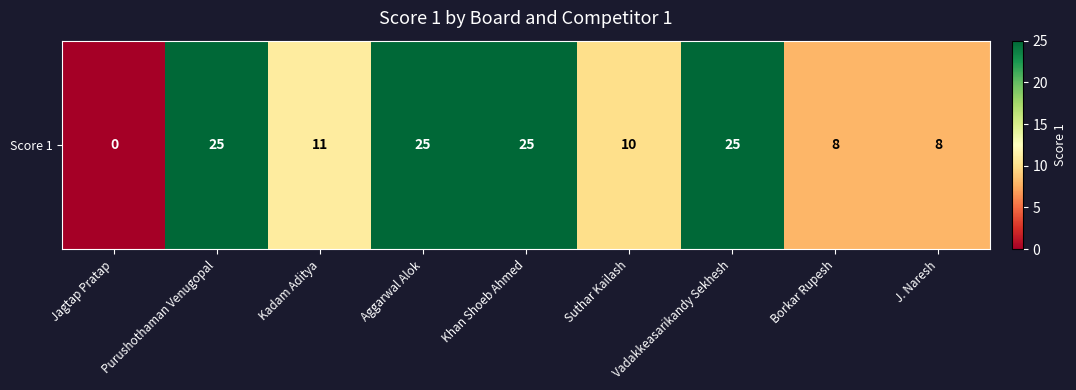

Which label corresponds to the smallest value in the chart?

Jagtap Pratap